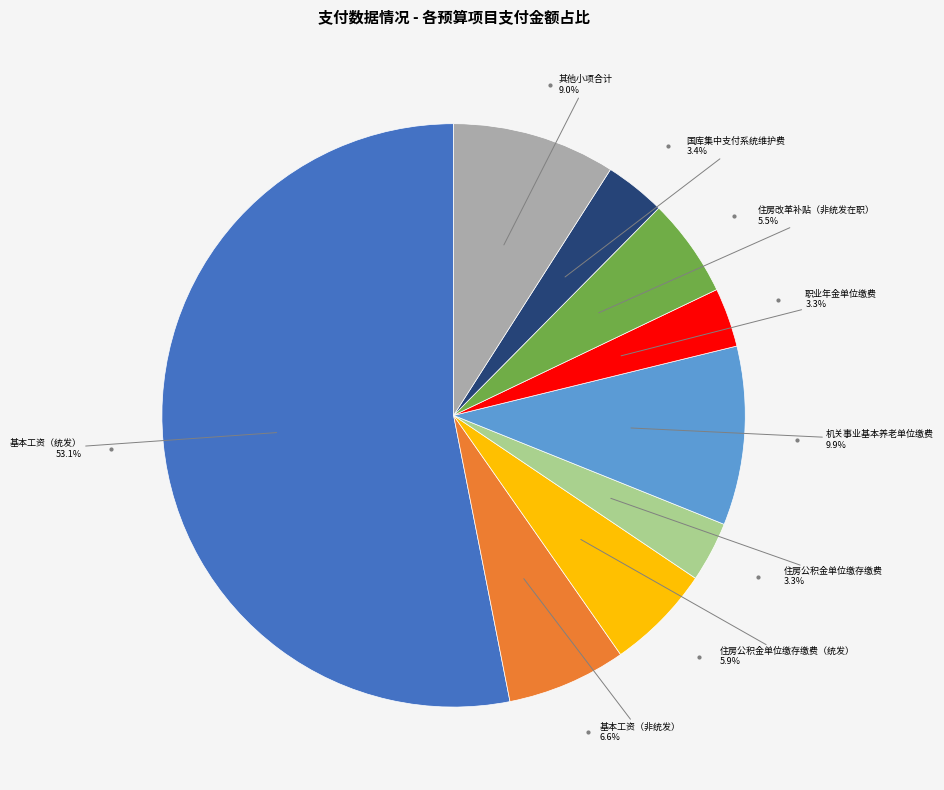

How many slices are in this pie chart?

9